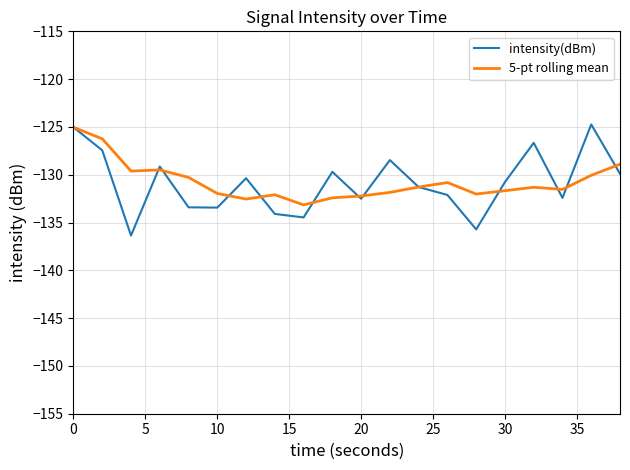

What is the minimum value shown in the chart?

-136.4